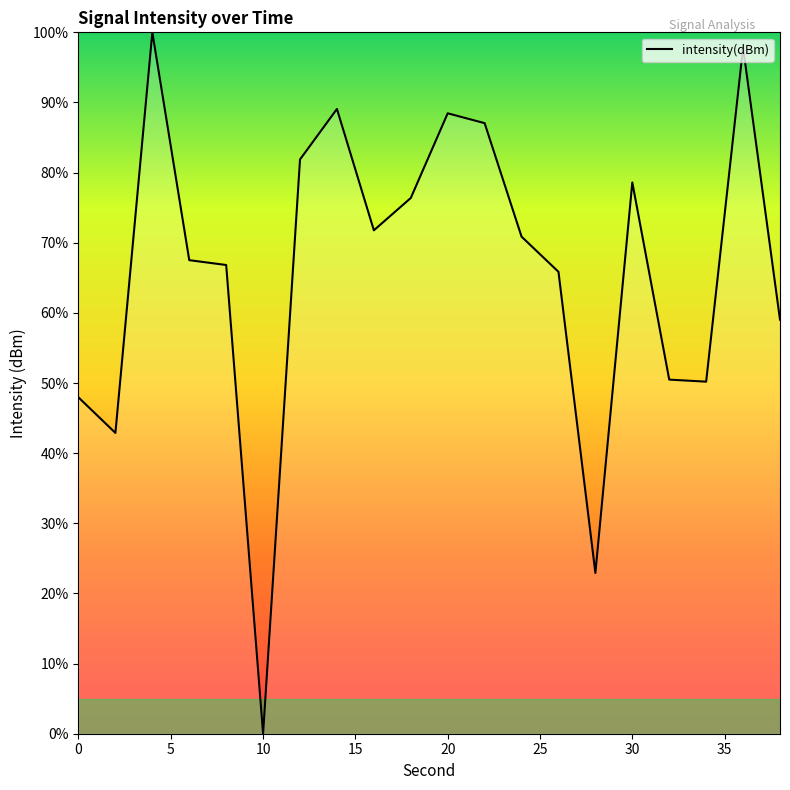

What is the difference between the maximum and minimum values?

100.0